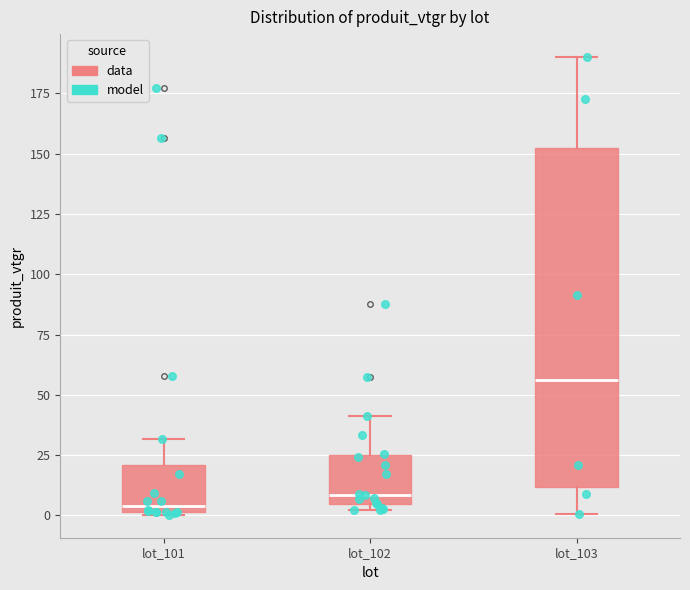

Reading left to right, read every box against the y-axis: the position of its median line, the range the box covers, and the ends of its whiskers. The values are not printed on the chart, so give them approximately, as read against the axis.

lot_101: median 5, box 0 to 20, whiskers 0 to 30
lot_102: median 10, box 5 to 25, whiskers 0 to 40
lot_103: median 55, box 10 to 150, whiskers 0 to 190